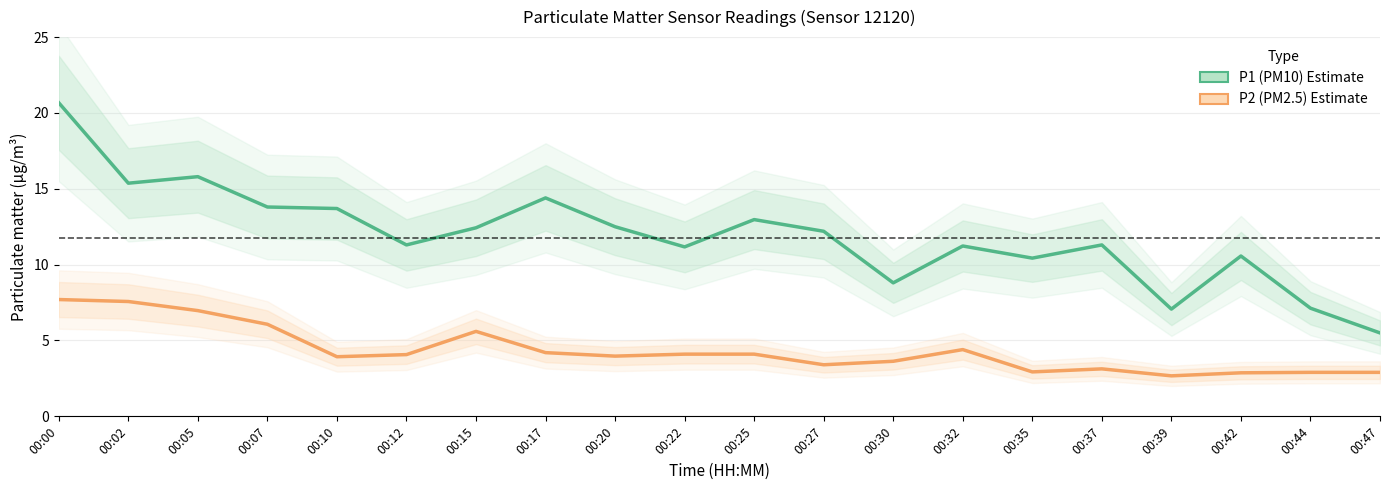

True or false: P2 (PM2.5) and P1 (PM10) cross at least once.

False